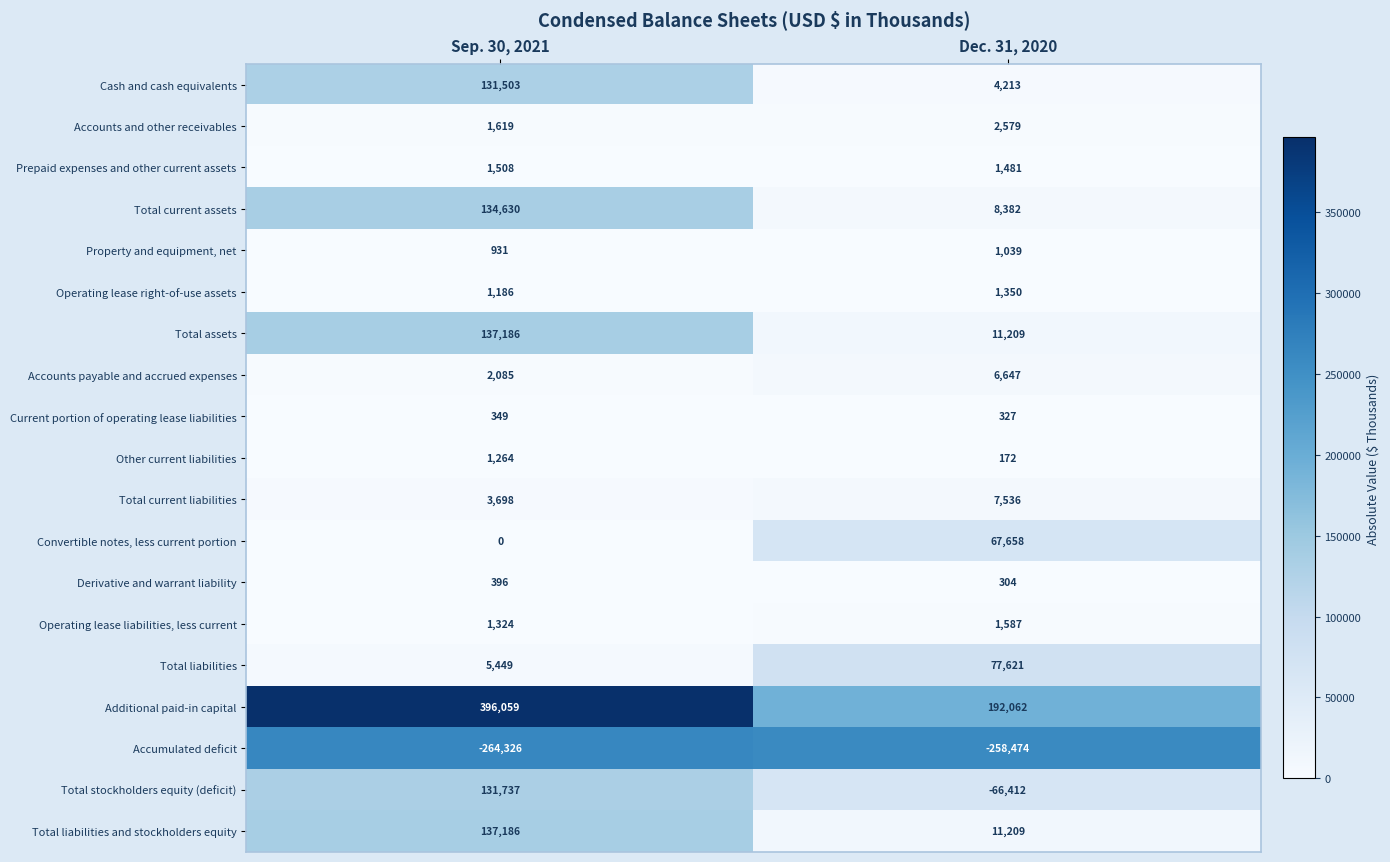

What value does the Operating lease right-of-use assets series have at Dec. 31, 2020, to the nearest 5?

1350